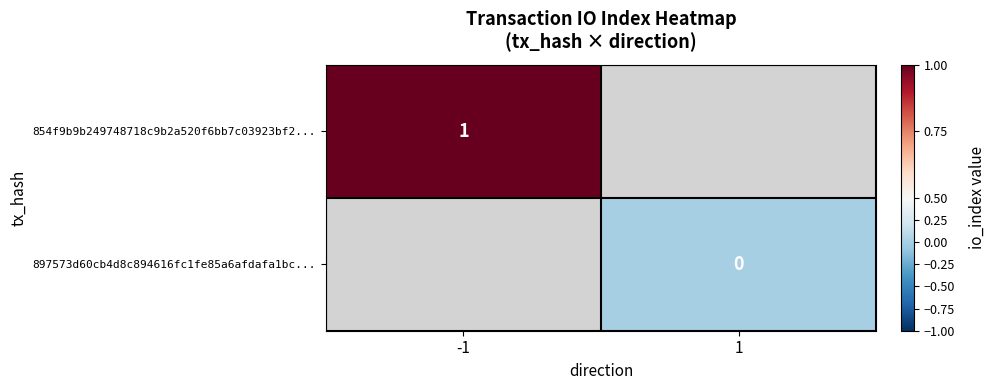

Is the value of 854f9b9b249748718c9b2a520f6bb7c03923bf2... at -1 greater than the value of 897573d60cb4d8c894616fc1fe85a6afdafa1bc... at 1?

Yes